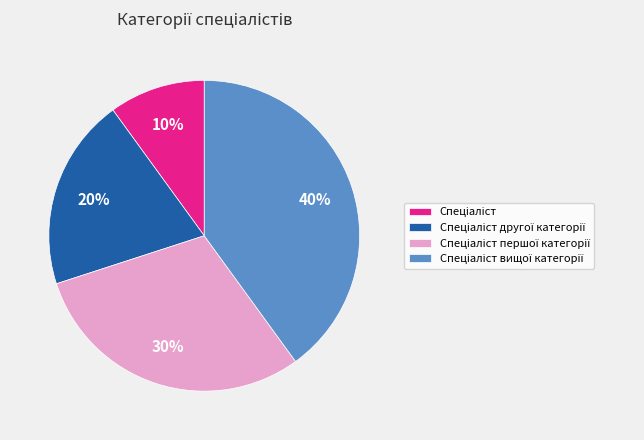

Is there any slice that represents more than half of the pie?

No